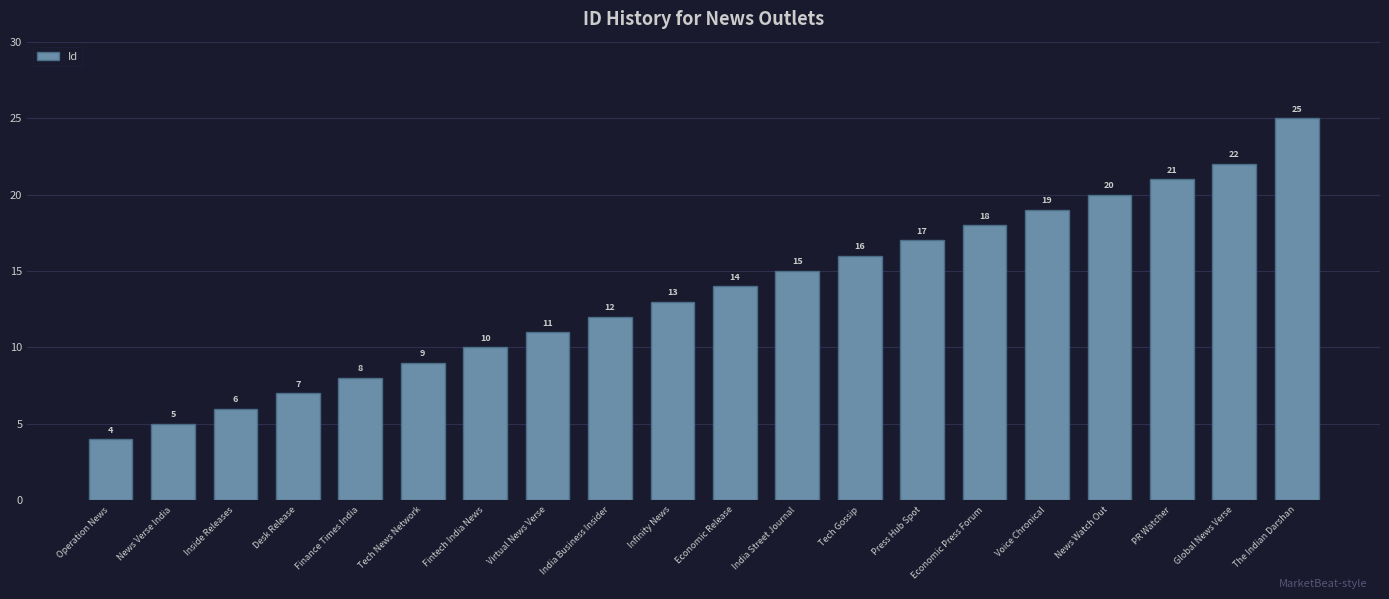

The chart shows a value of 2 at Tech News Network. True or false?

False